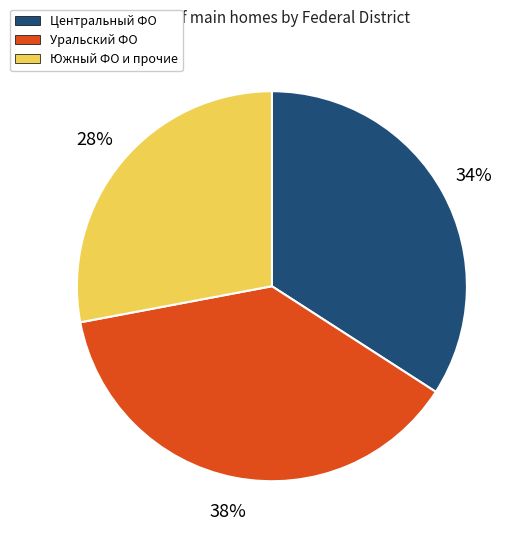

Does any single category account for the majority?

No